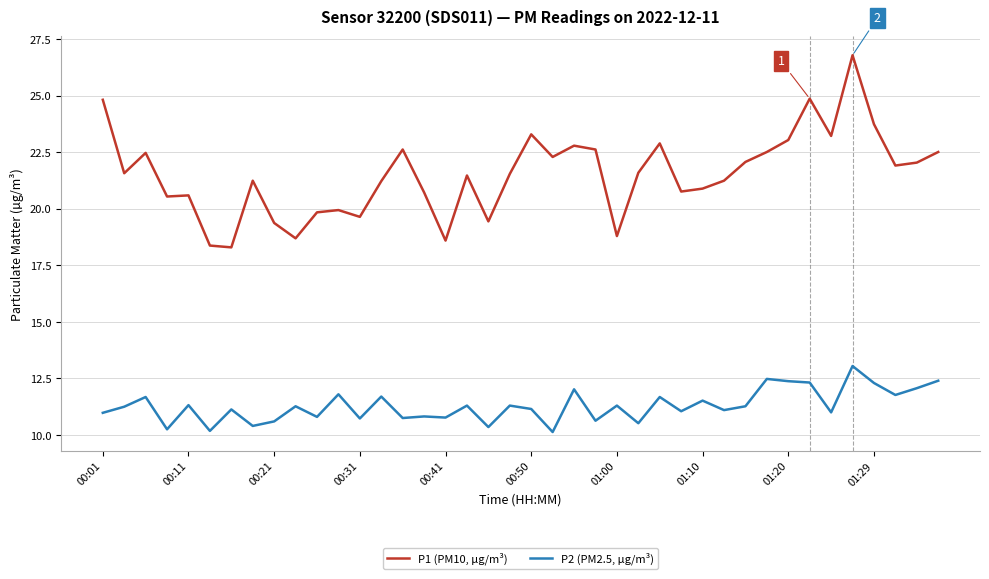

What is the difference between the maximum and minimum values in the P2 (PM2.5, µg/m³) series?

2.9